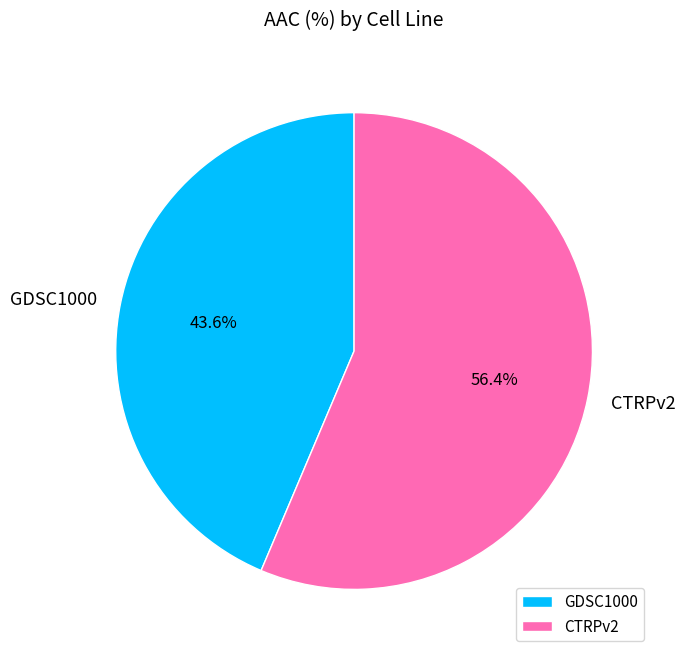

To the nearest percent, what is the difference between the CTRPv2 and GDSC1000 slice percentages?

13%